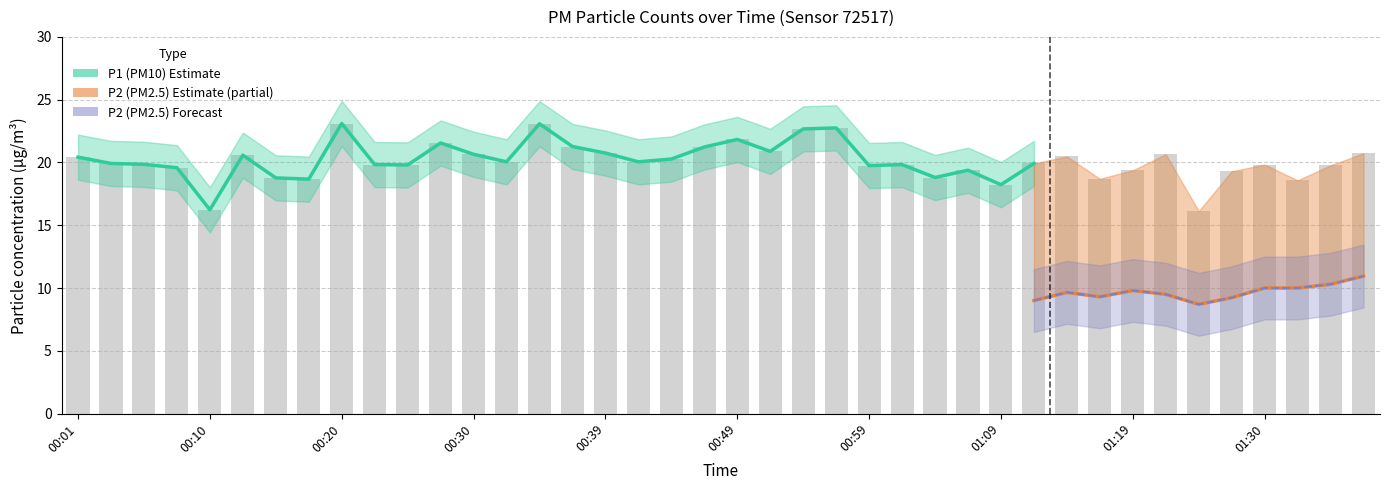

Between 00:59 and 00:18, which is larger?

00:59